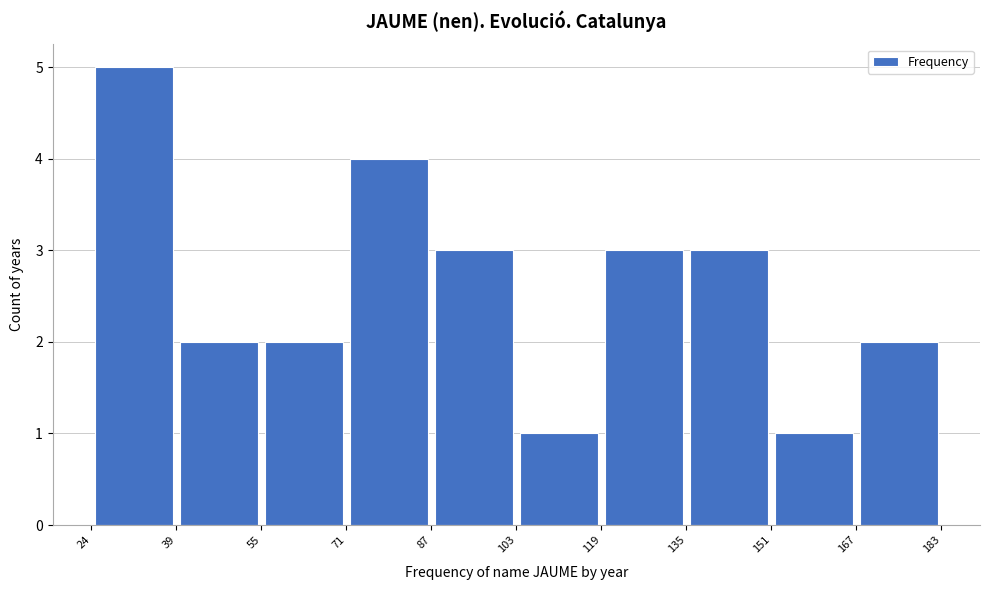

Reading left to right, transcribe this chart: for each bar, give the range it covers on the x-axis and its height. The values are not printed on the chart, so give them approximately, as read against the axis.

24 to 39: 5
39 to 55: 2
55 to 71: 2
71 to 87: 4
87 to 103: 3
103 to 119: 1
119 to 135: 3
135 to 151: 3
151 to 167: 1
167 to 183: 2